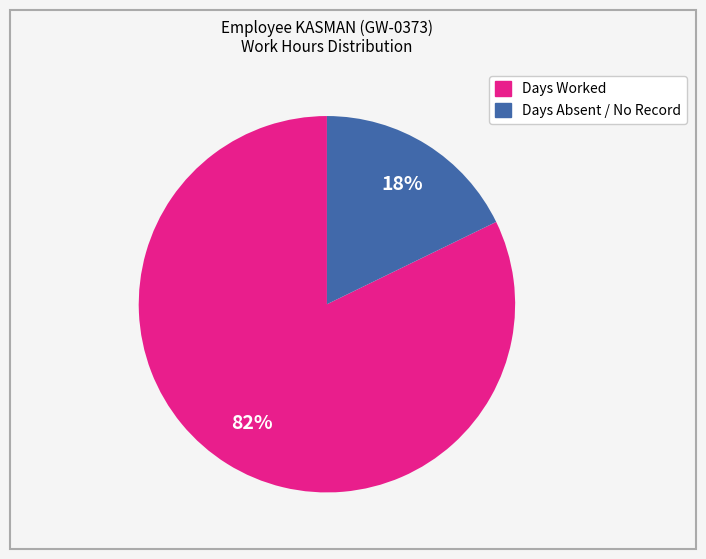

To the nearest percent, what is the difference between the largest and smallest slice percentages?

64%